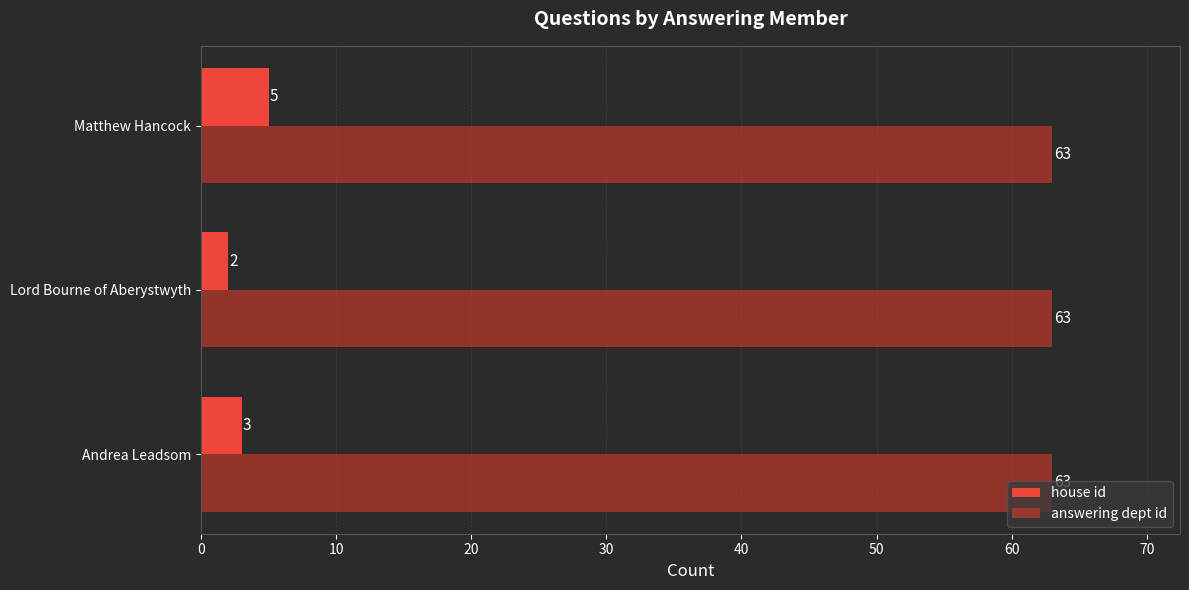

The value of house id at Matthew Hancock is 5. True or false?

True